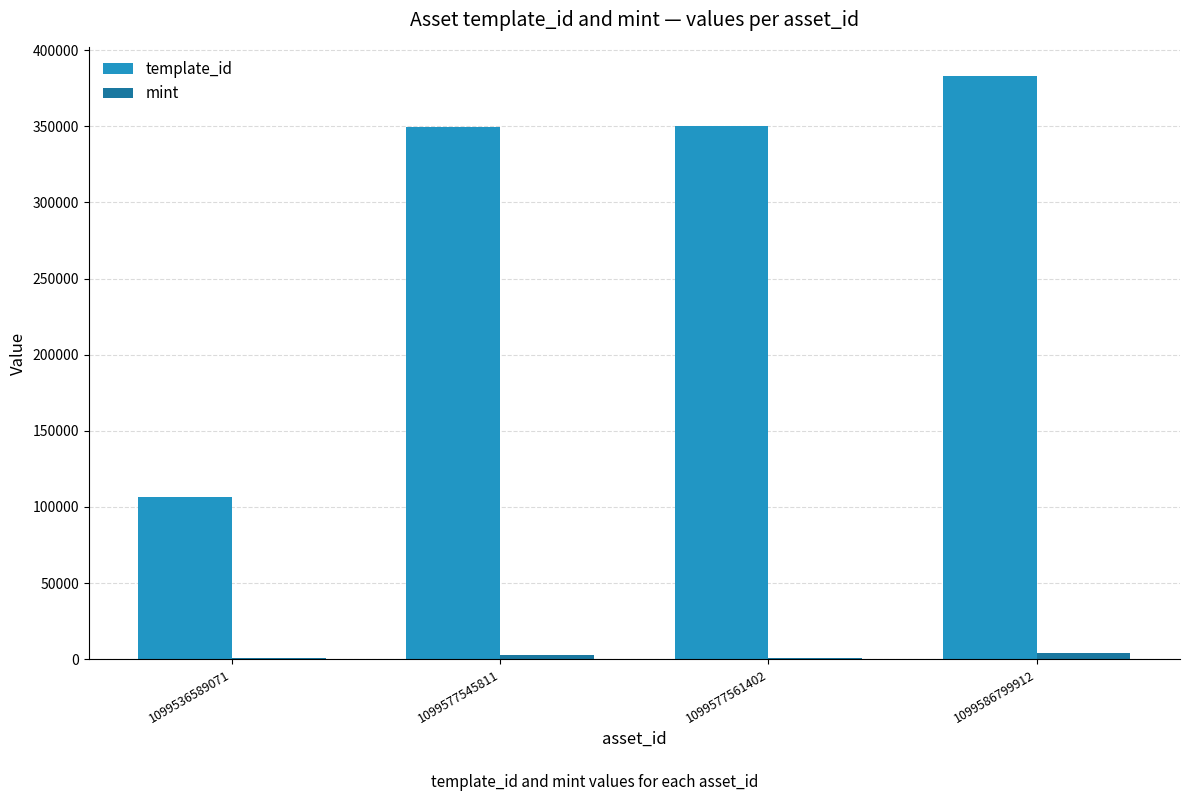

How many groups of bars are there?

4